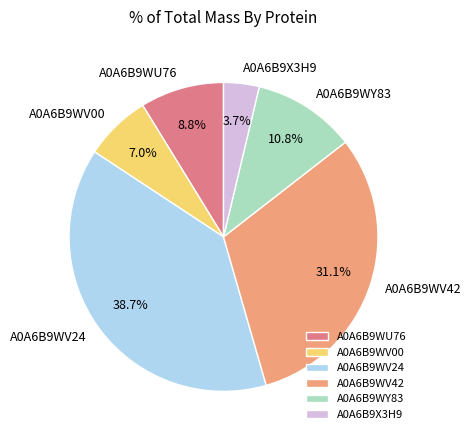

To the nearest percent, what percentage of the pie is A0A6B9WV00?

7%